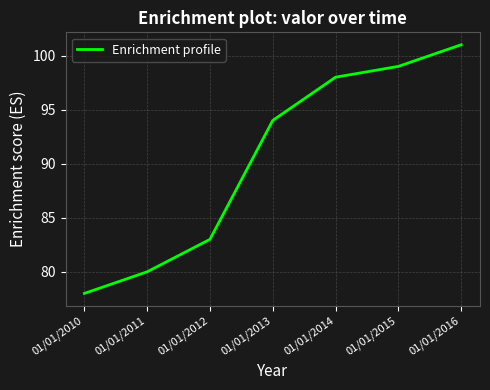

List the labels in order of value, smallest first.

01/01/2010, 01/01/2011, 01/01/2012, 01/01/2013, 01/01/2014, 01/01/2015, 01/01/2016